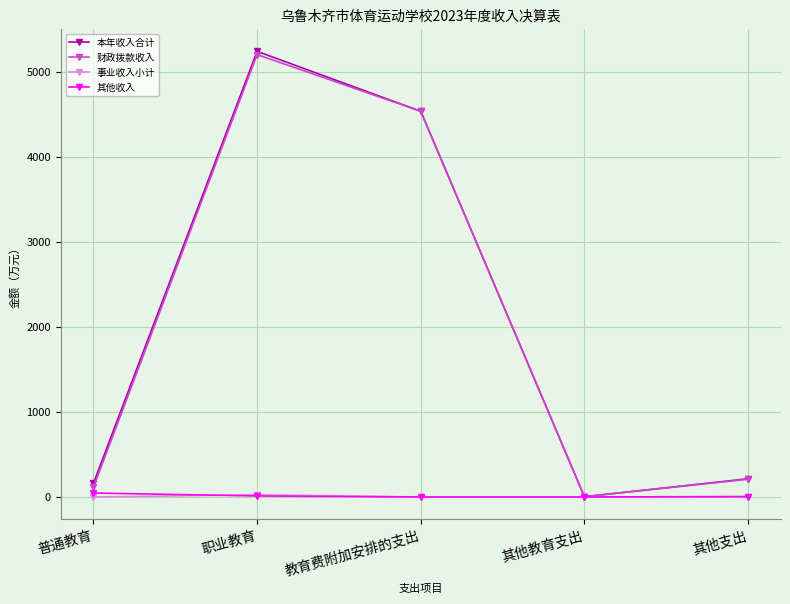

What is the value of the 事业收入小计 point at the 2nd from the left?

26.0